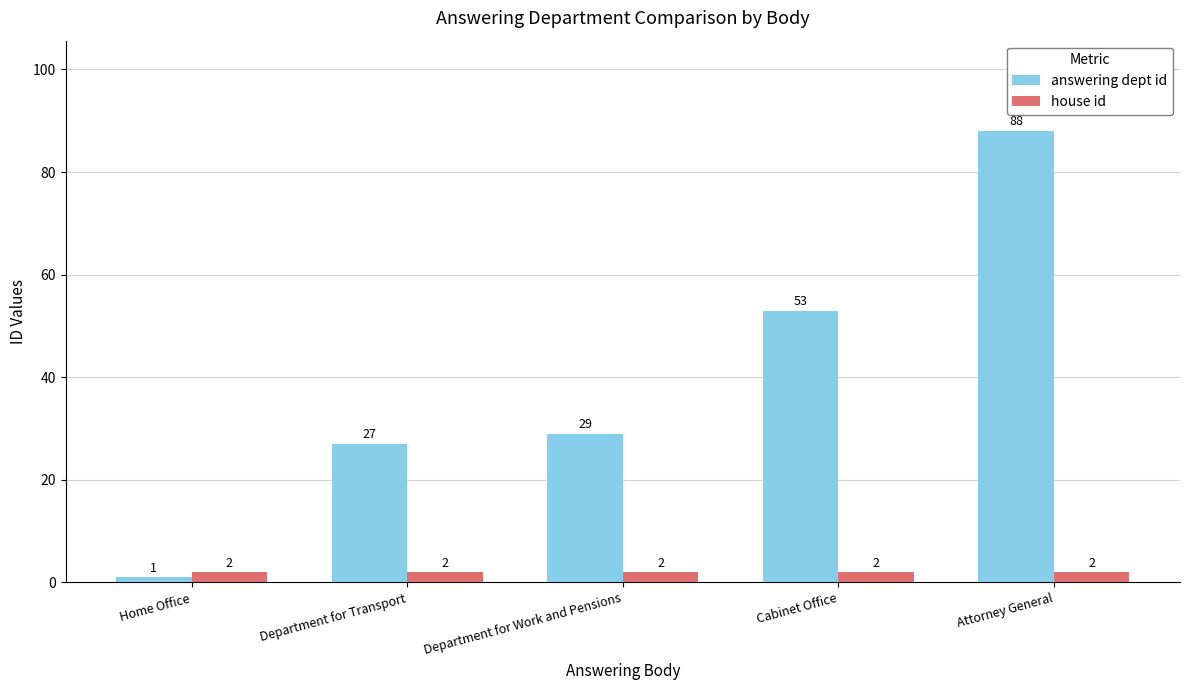

How many bars are there in each group?

2